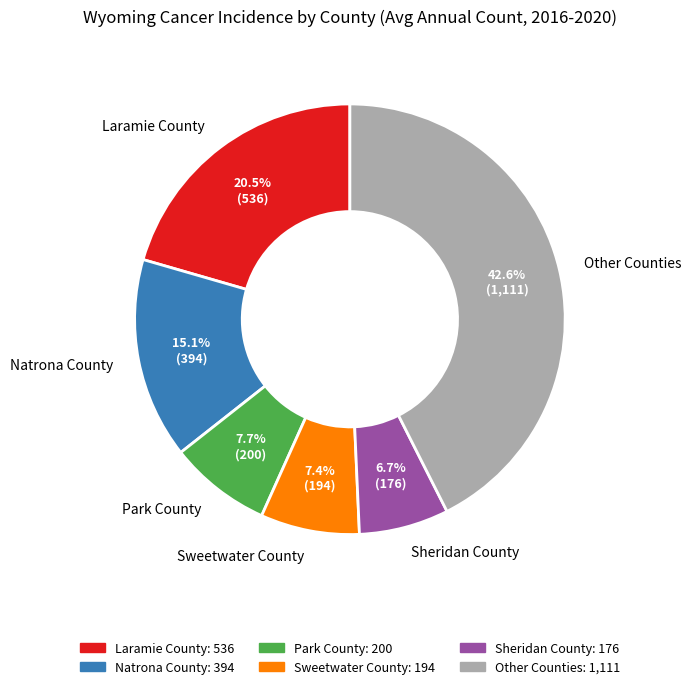

Is the sum of Laramie County and Park County greater than half?

No